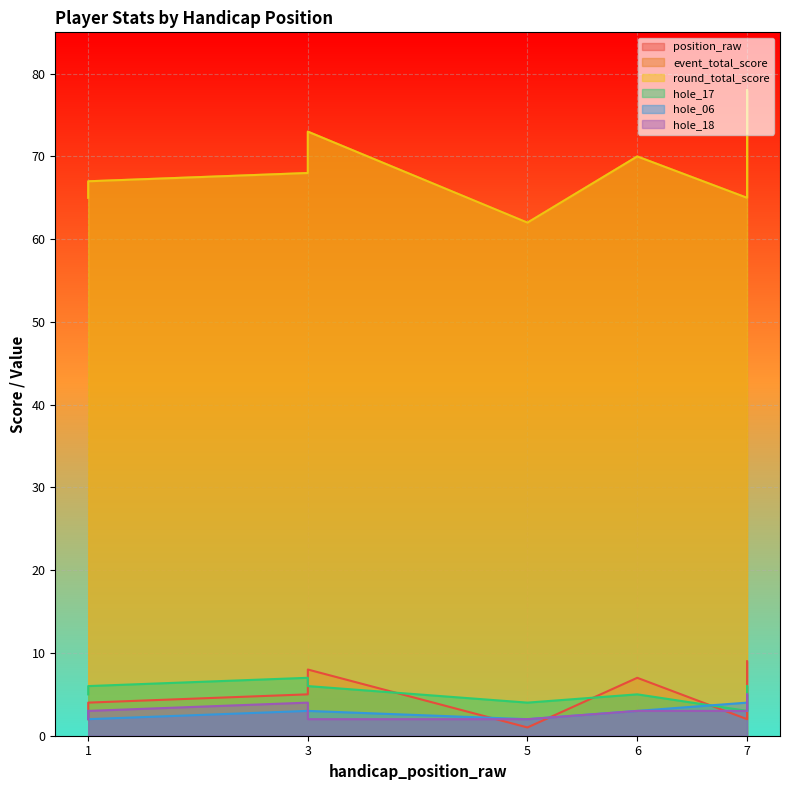

How many series are shown in this chart?

6